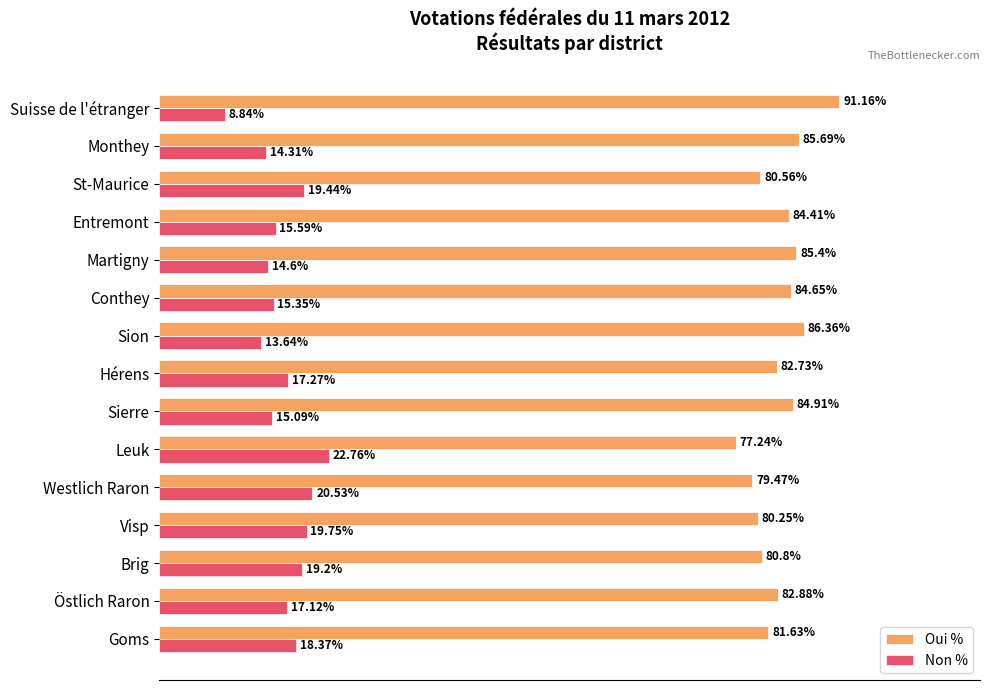

Where is Non % nearest to the value 15?

Sierre